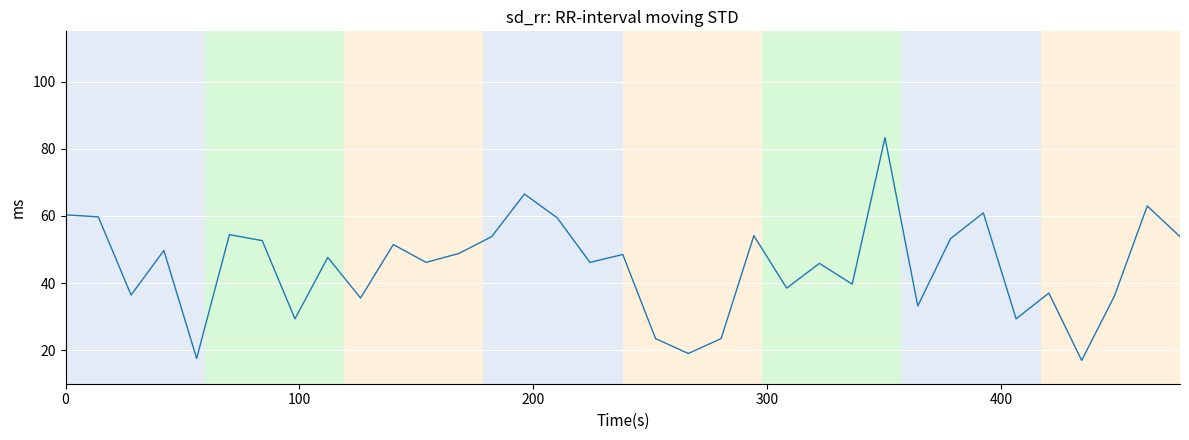

What is the minimum value shown in the chart?

16.9